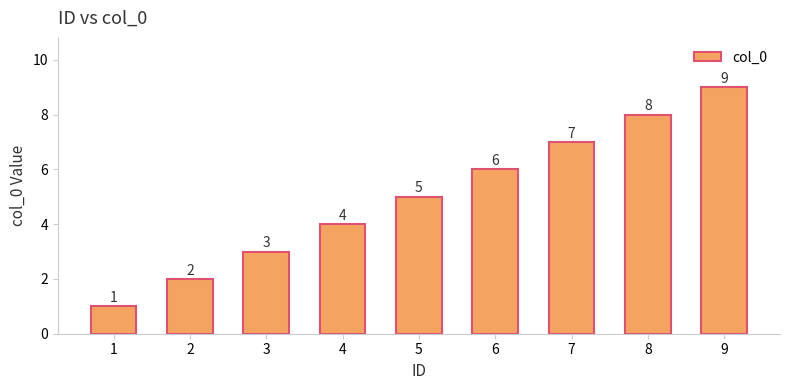

Reading right to left, what are all the values shown in this chart?

9	8	7	6	5	4	3	2	1